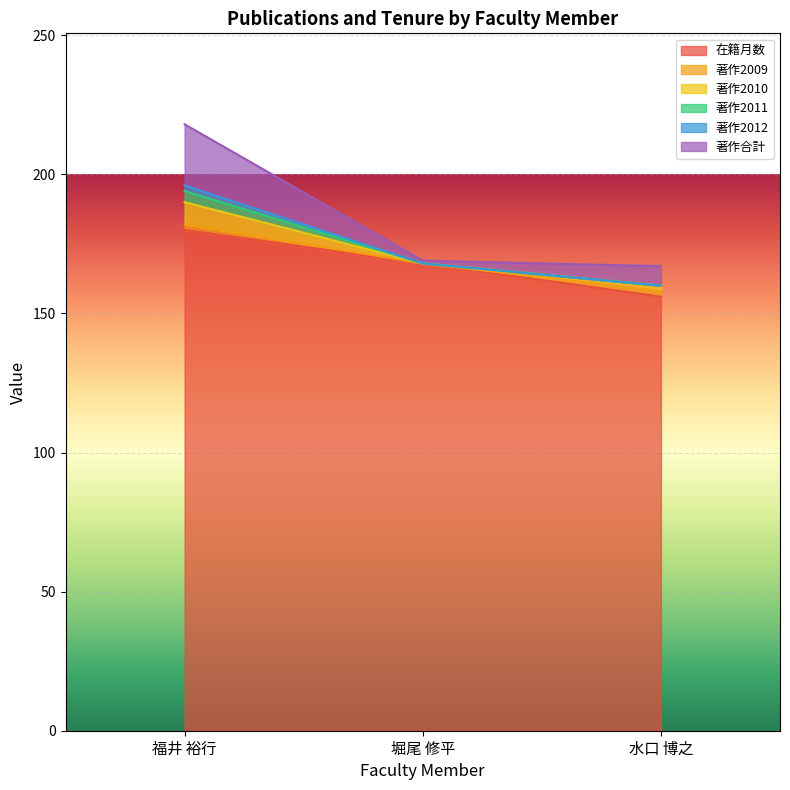

What is the label of the 1st point from the left?

福井 裕行